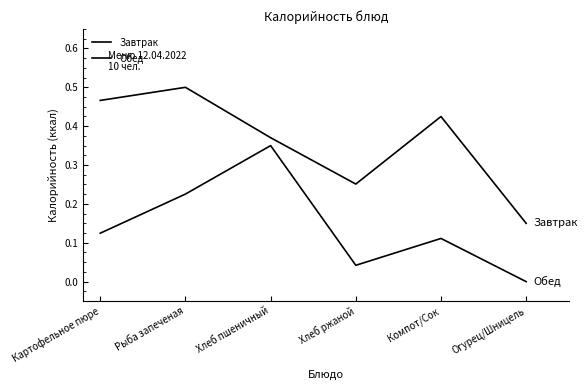

How many series are shown in this chart?

2